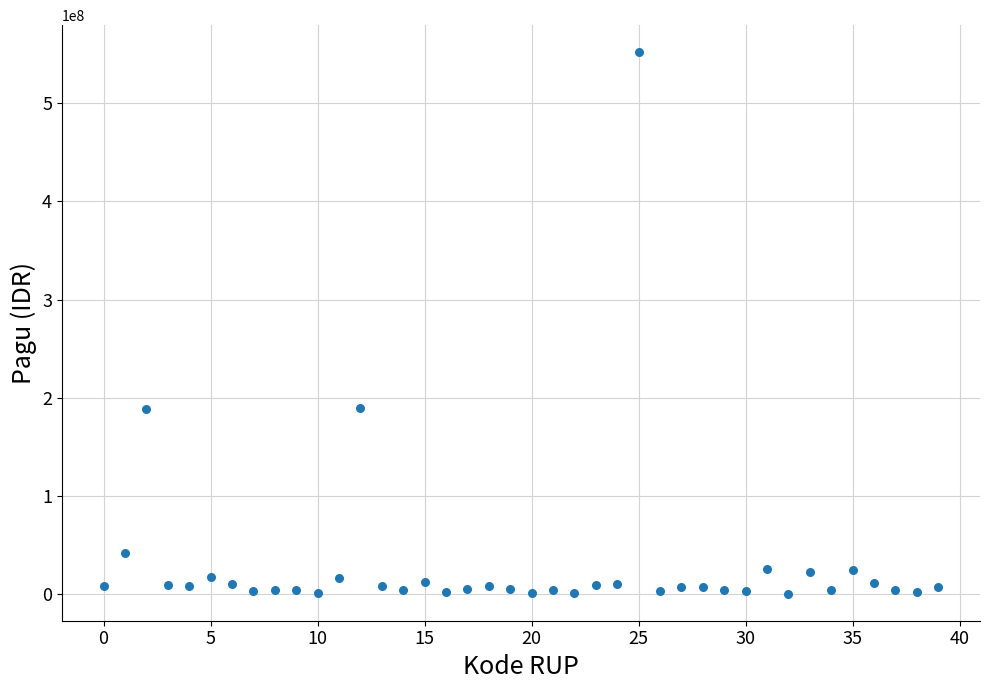

How many points are shown in the scatter plot?

40